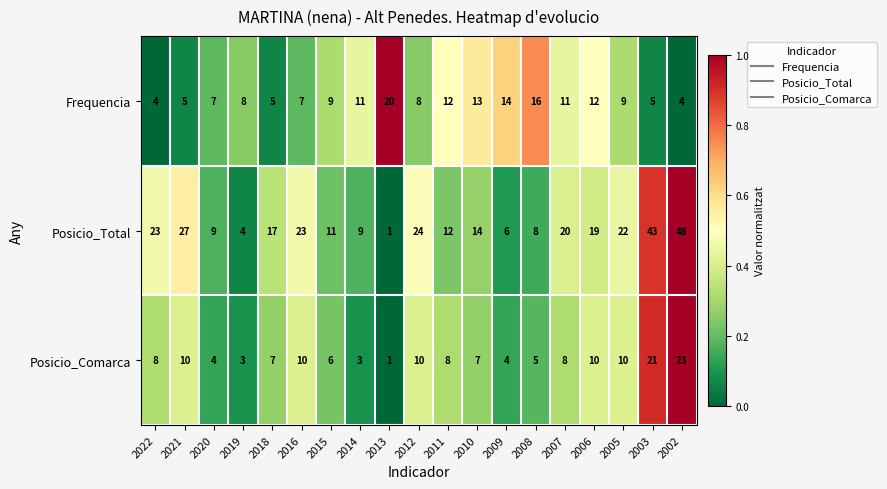

What is the difference between the Posicio_Comarca values at 2019 and 2005?

7